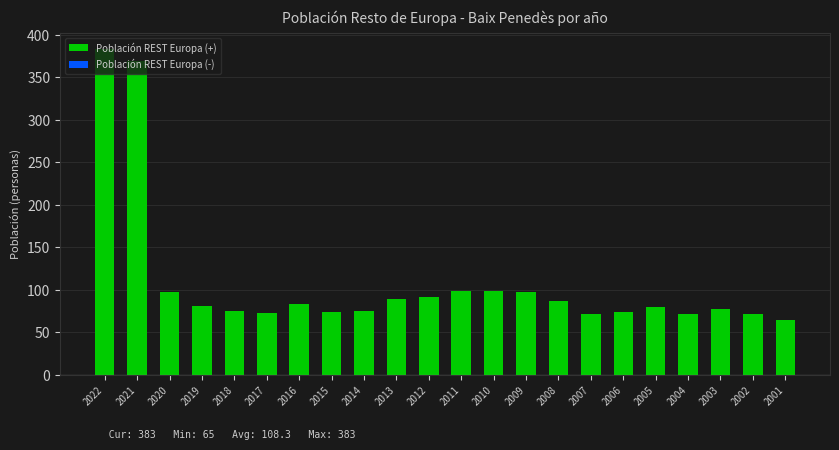

What is the value of the 13th bar from the left?

98